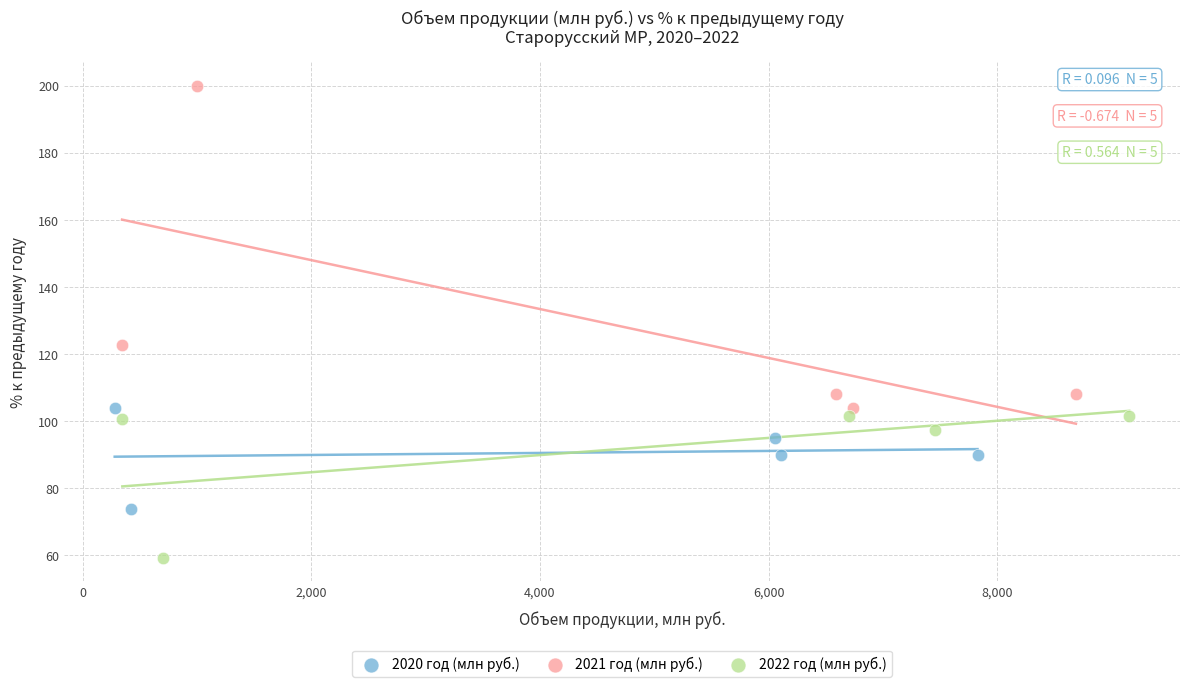

What are all the series names shown in the legend?

2020 год (млн руб.), 2021 год (млн руб.), 2022 год (млн руб.)